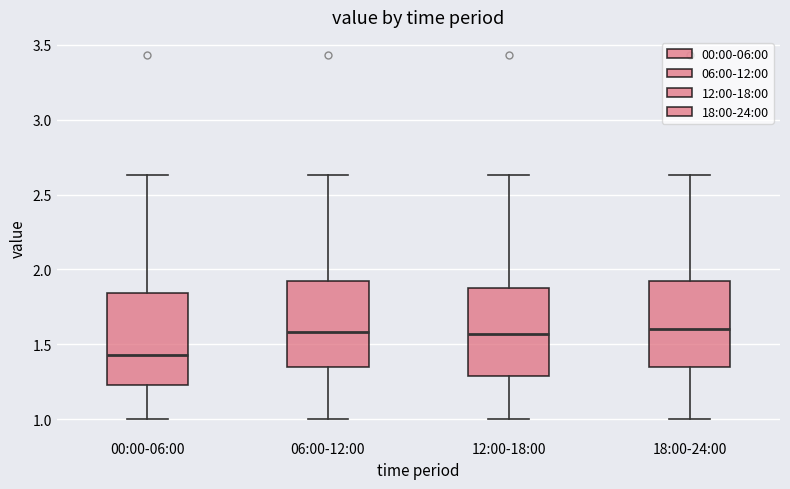

Reading left to right, read every box against the y-axis: the position of its median line, the range the box covers, and the ends of its whiskers. The values are not printed on the chart, so give them approximately, as read against the axis.

00:00-06:00: median 1.45, box 1.25 to 1.85, whiskers 1.00 to 2.65
06:00-12:00: median 1.60, box 1.35 to 1.95, whiskers 1.00 to 2.65
12:00-18:00: median 1.55, box 1.30 to 1.90, whiskers 1.00 to 2.65
18:00-24:00: median 1.60, box 1.35 to 1.95, whiskers 1.00 to 2.65